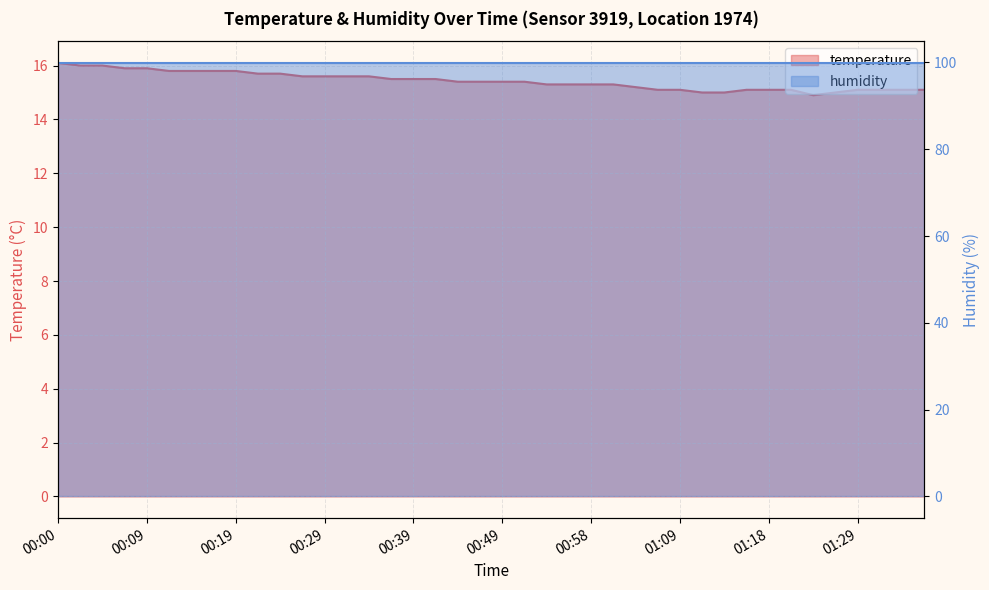

Where is the data nearest to the value 15?

01:11